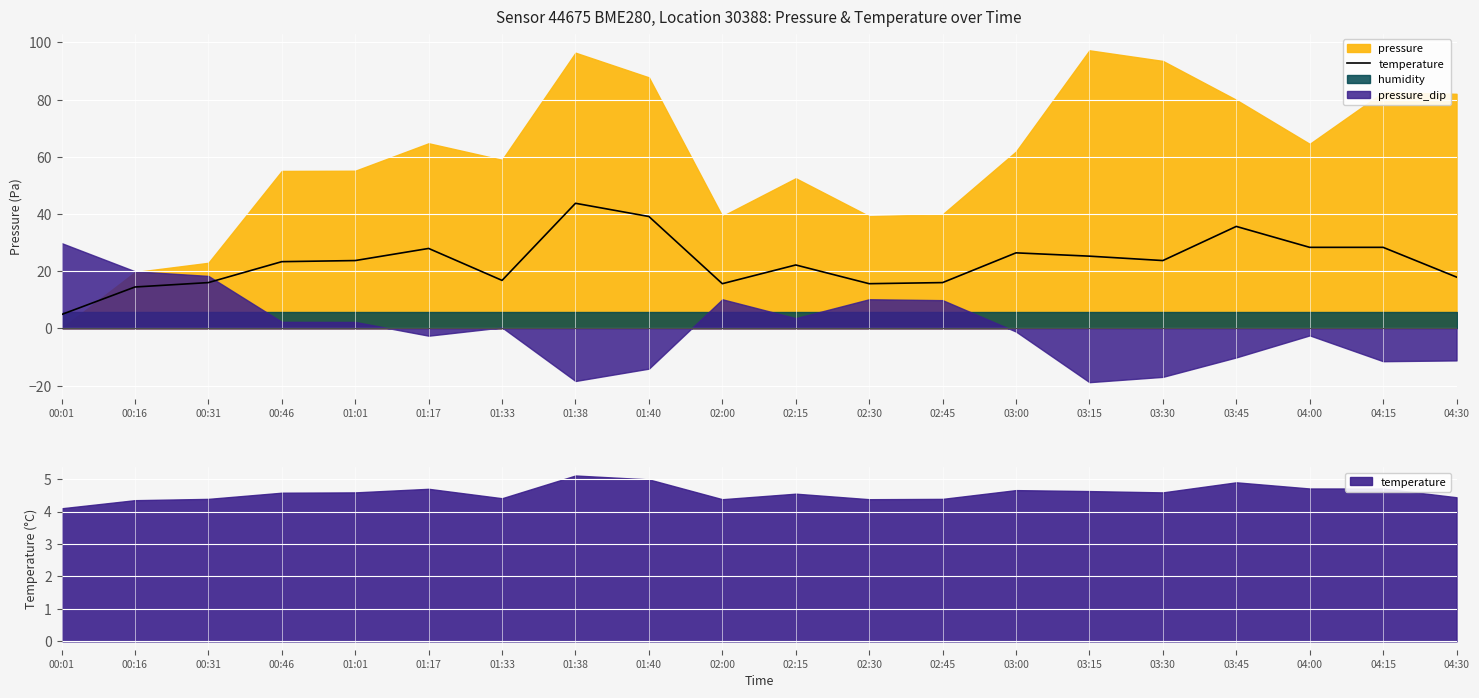

How many interior local peaks (higher than both neighbors) does the data have?

5